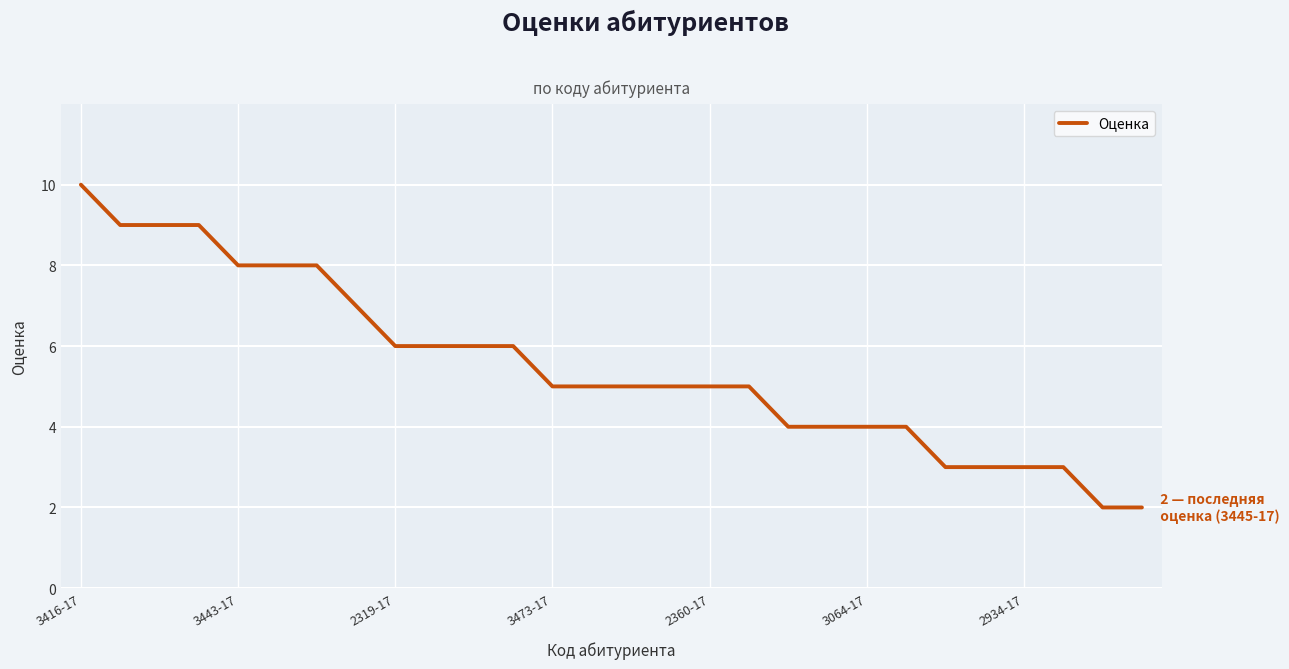

What is the difference between the maximum and minimum values?

8